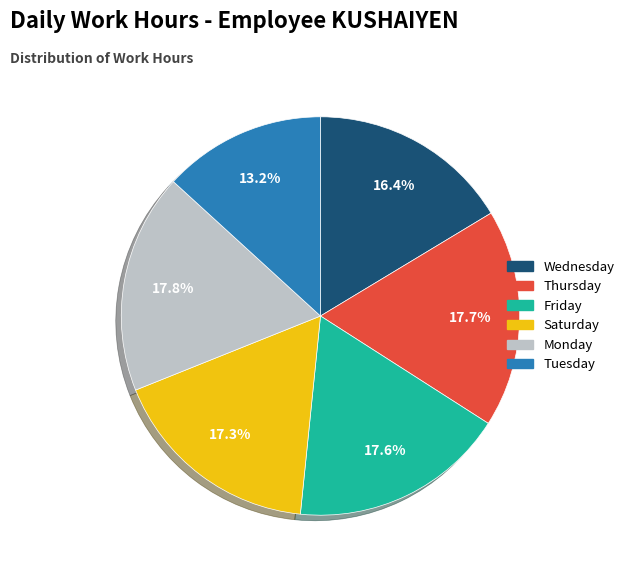

Count the number of slices in the pie.

6